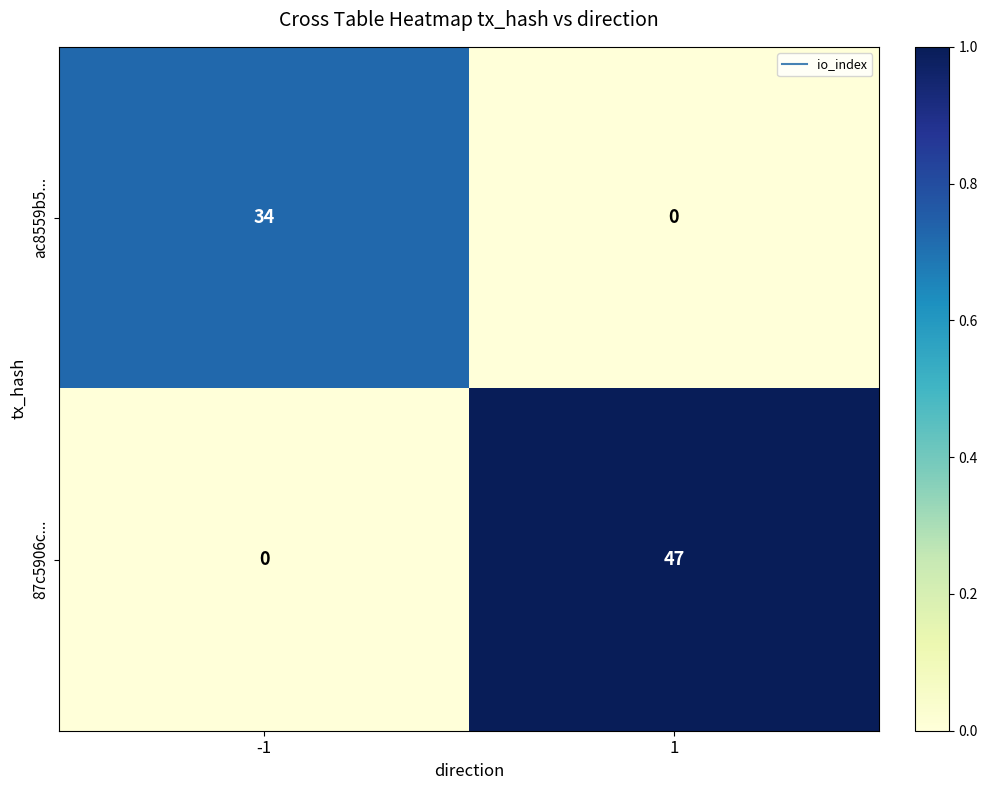

Reading left to right, list all the values displayed in this chart.

ac8559b5...: 34	0
87c5906c...: 0	47